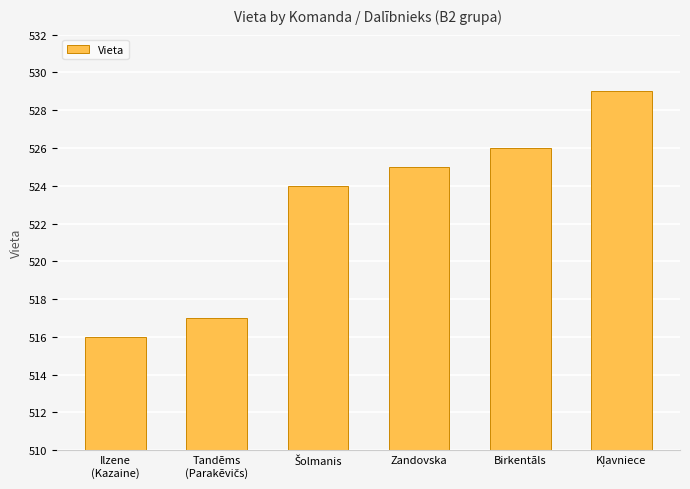

How many values are below 525?

3